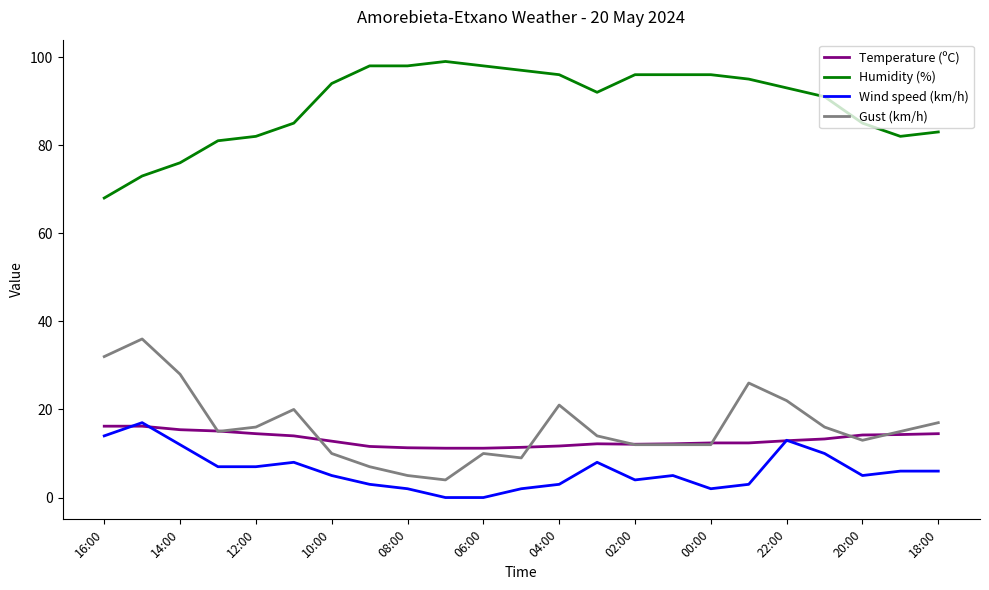

What is the highest value of the Gust (km/h) series?

36.0